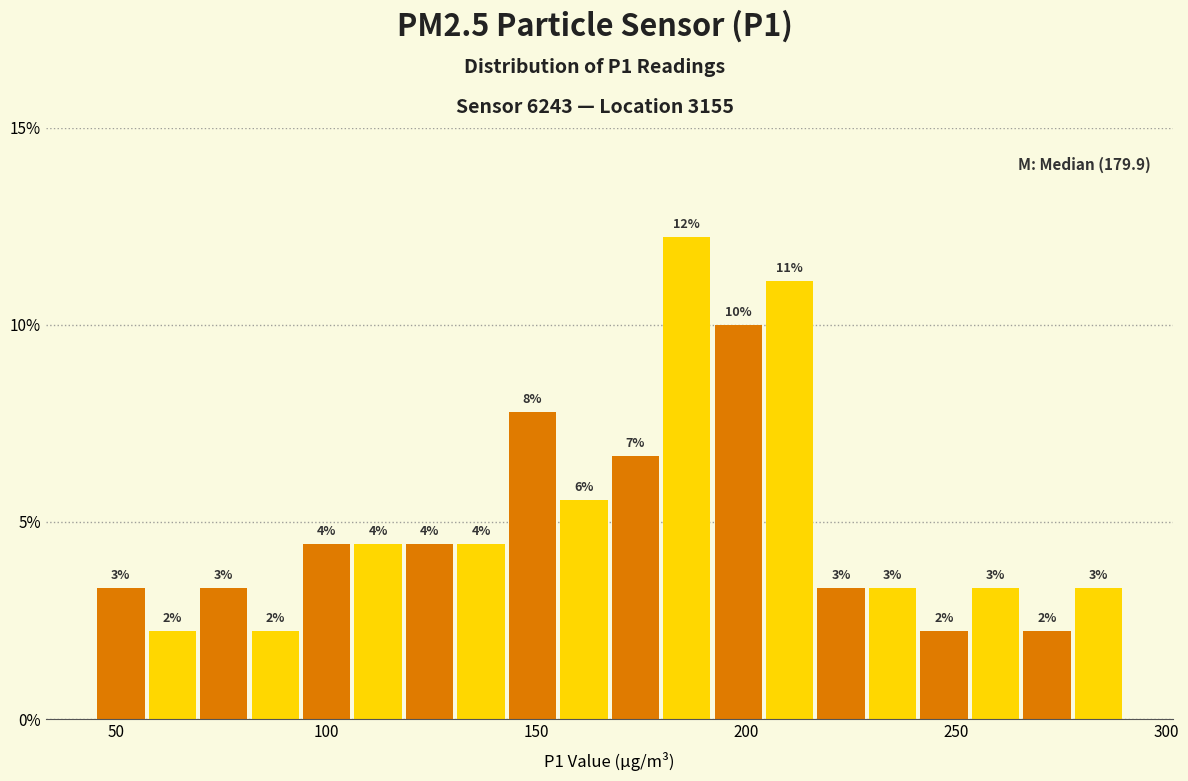

Read against the x-axis, roughly where is the centre of the tallest bar?

185